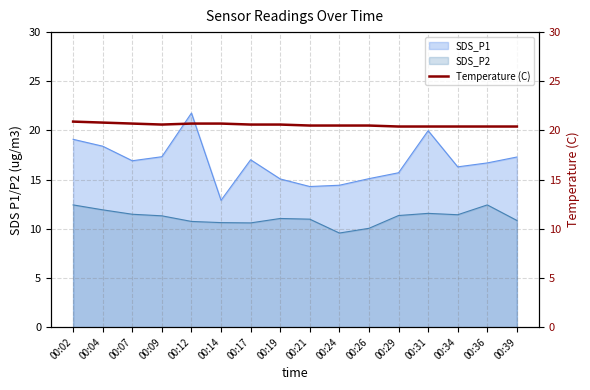

The value of SDS_P2 at 00:26 is 16.1. True or false?

False